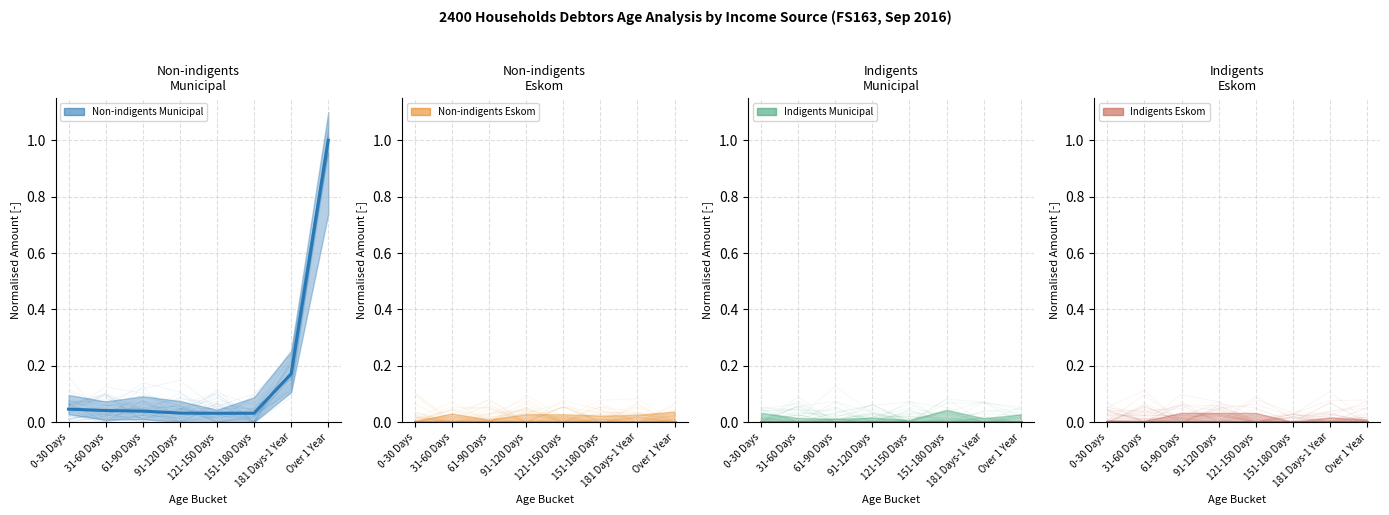

True or false: Non-indigents Municipal (mean) and Indigents Municipal (mean) cross at least once.

False